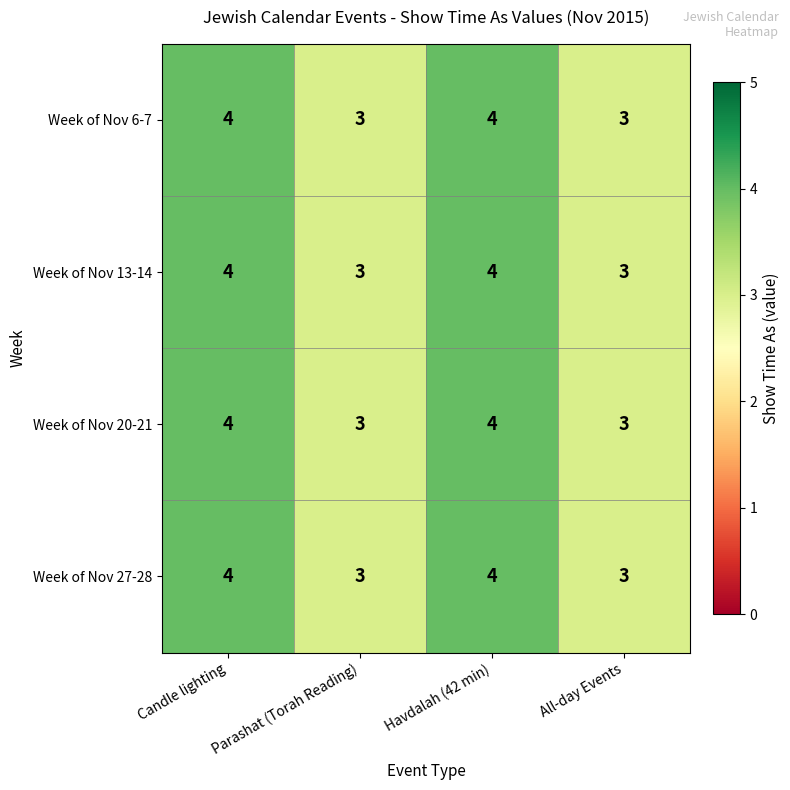

How many Week of Nov 6-7 values are between 3 and 4?

4